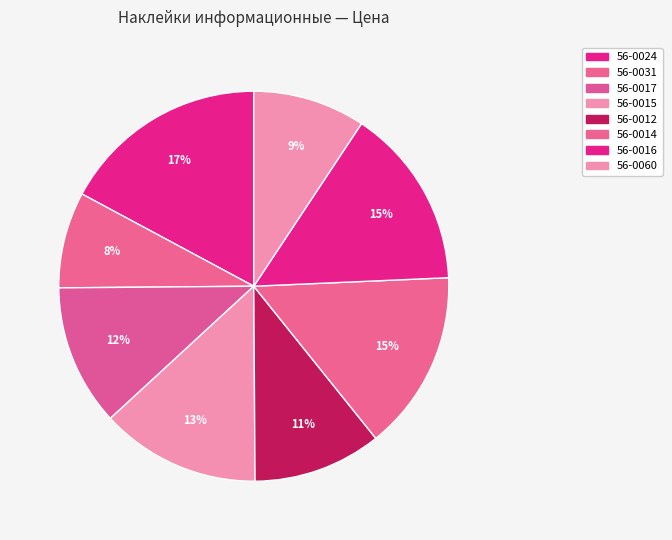

Count the number of slices in the pie.

8